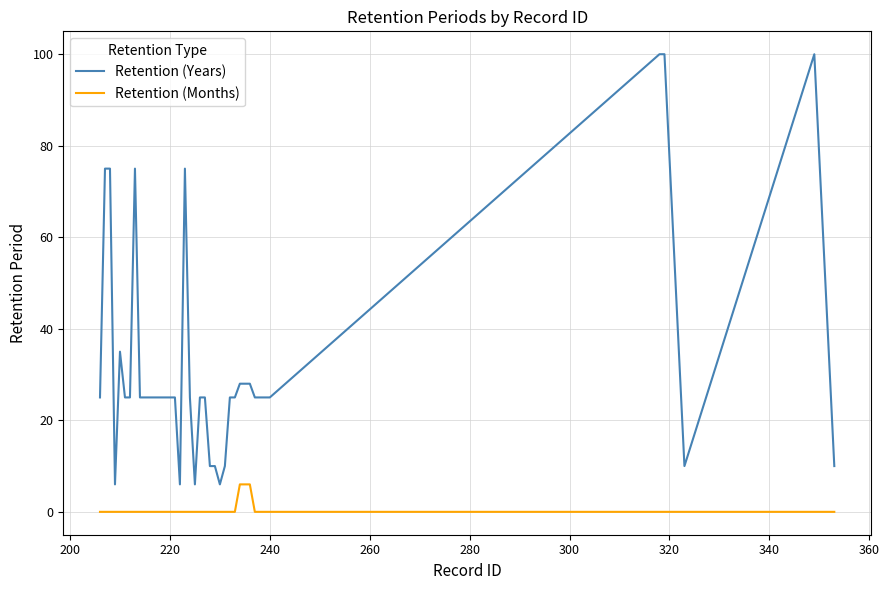

How many lines are shown in the chart?

2